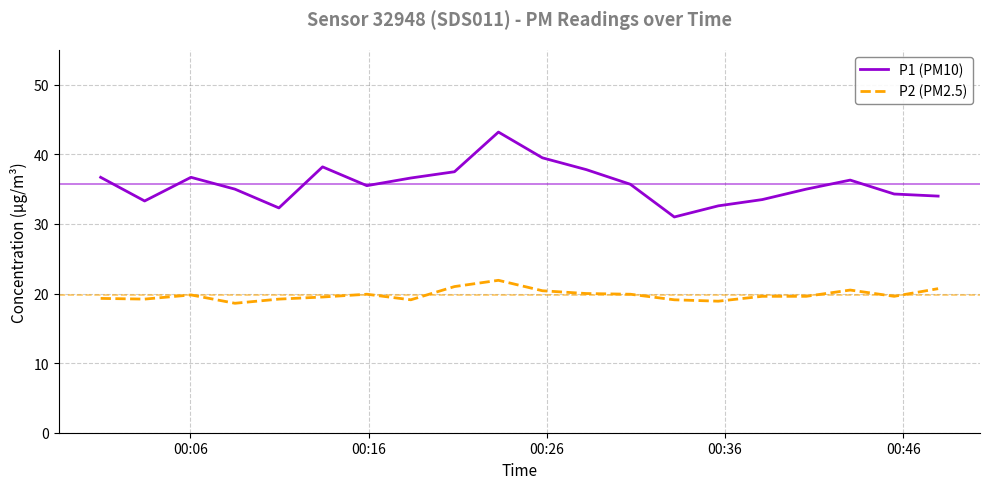

In P1 (PM10), how many points are higher than both neighbors (excluding endpoints)?

4